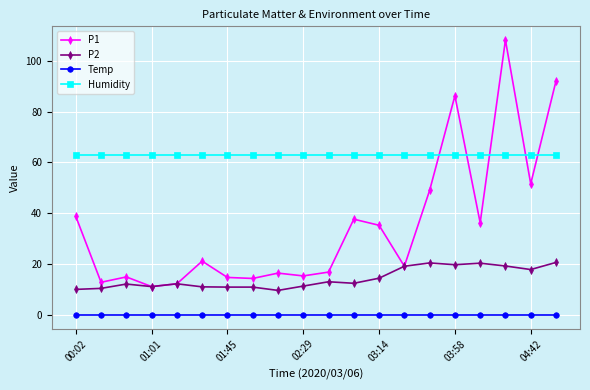

True or false: Humidity and P2 intersect in this chart.

False